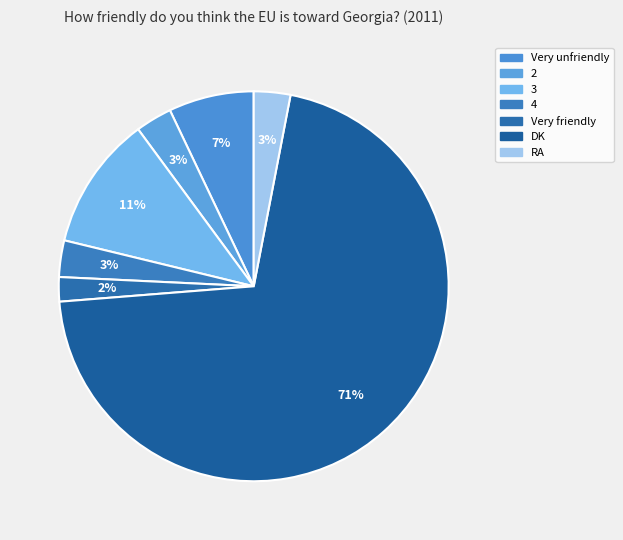

What percentage is NOT represented by Very friendly?

98.0%